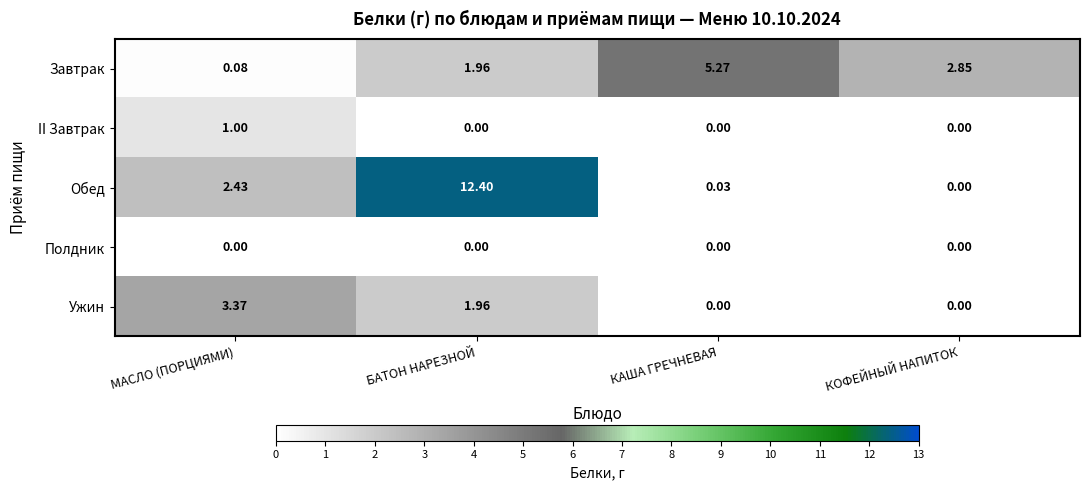

At which label is Ужин closest to 1?

БАТОН НАРЕЗНОЙ